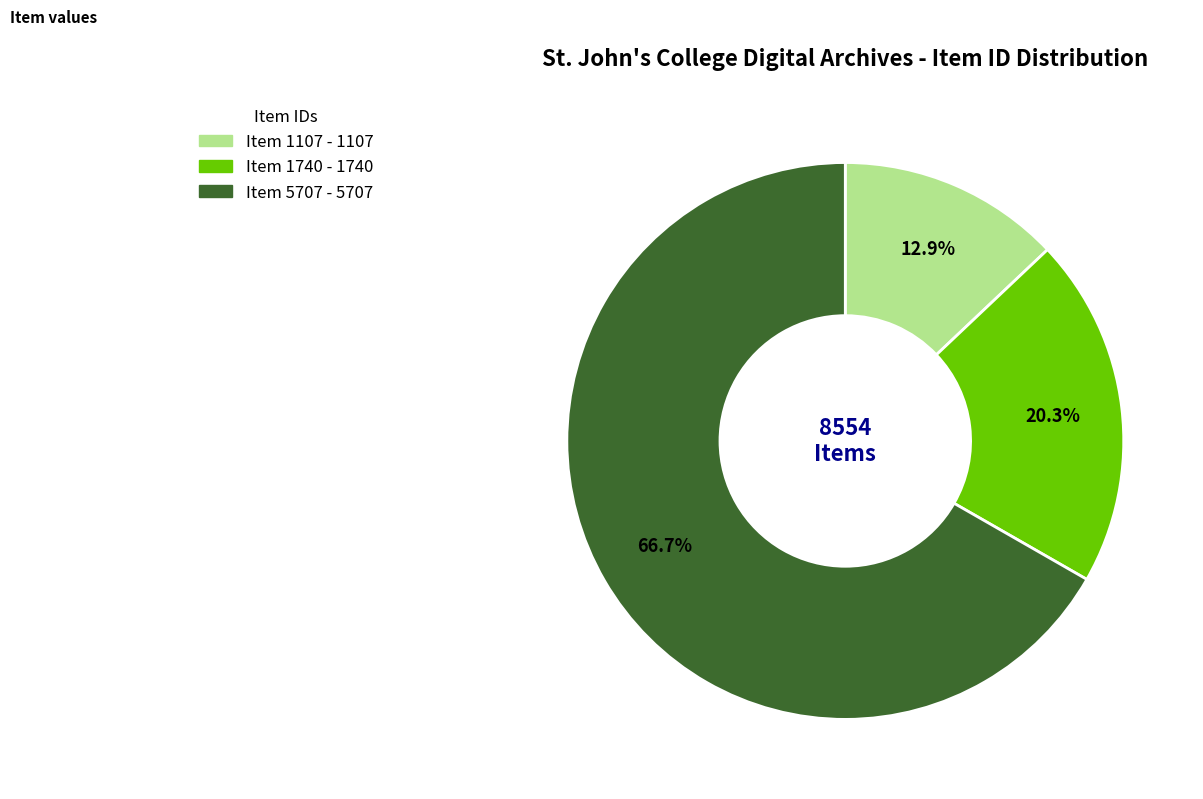

Is there any slice that represents more than half of the pie?

Yes